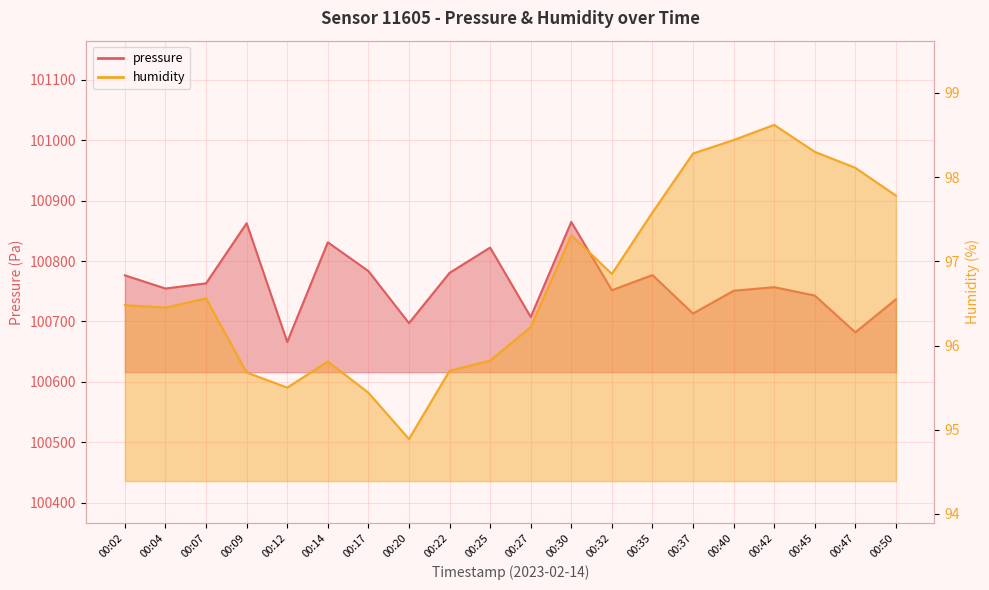

Where is pressure nearest to the value 100765?

00:07